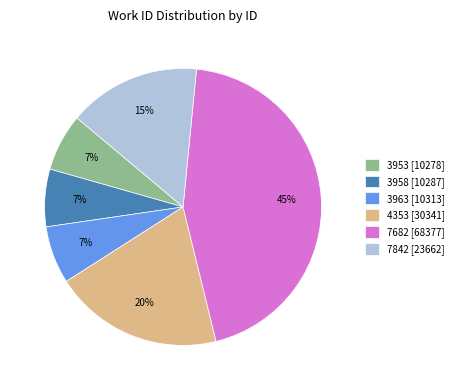

To the nearest percent, what portion does 3963 [10313] represent?

7%